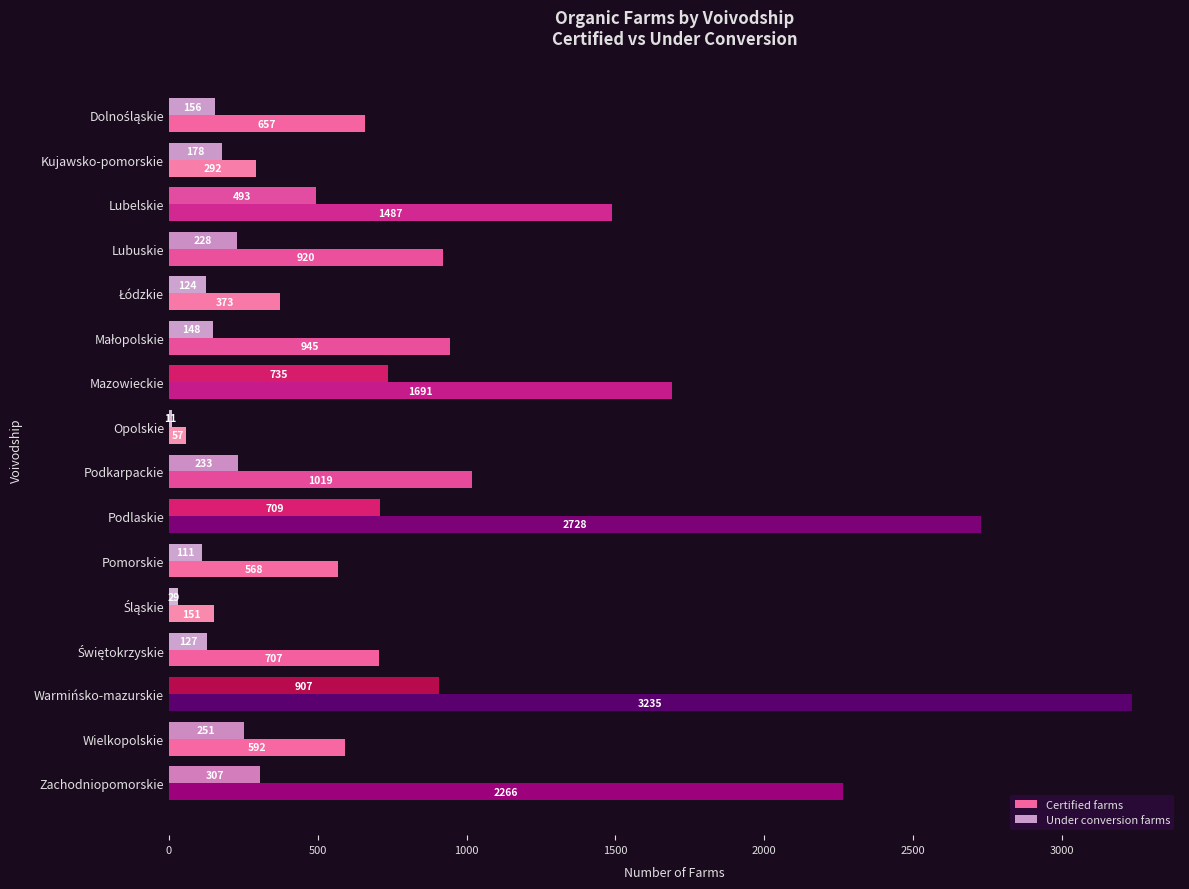

How many data points in Under conversion farms are less than 228?

8